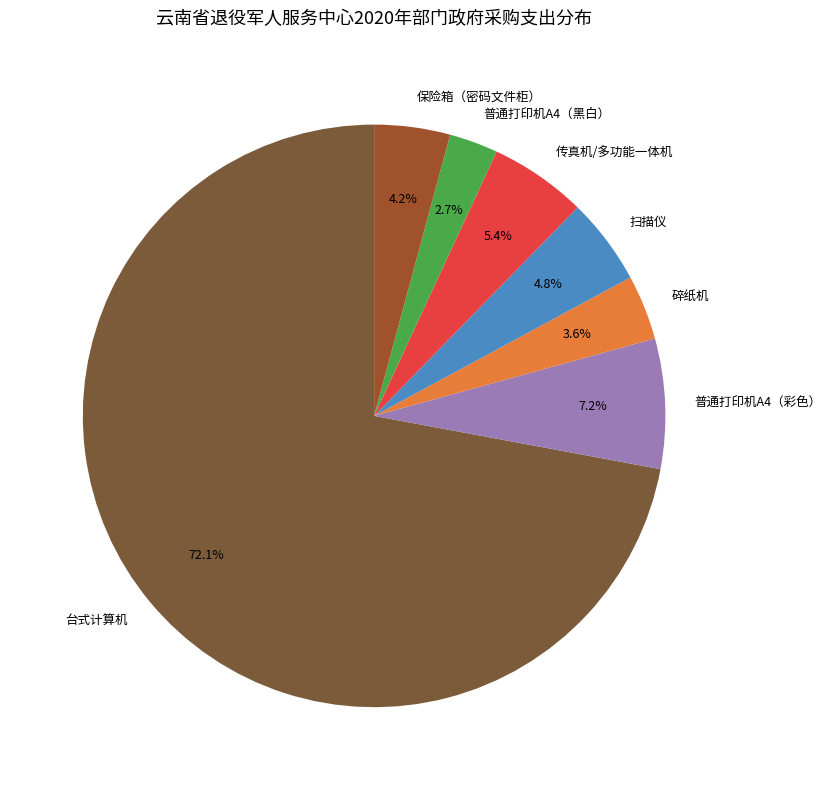

How many segments does this pie chart have?

7